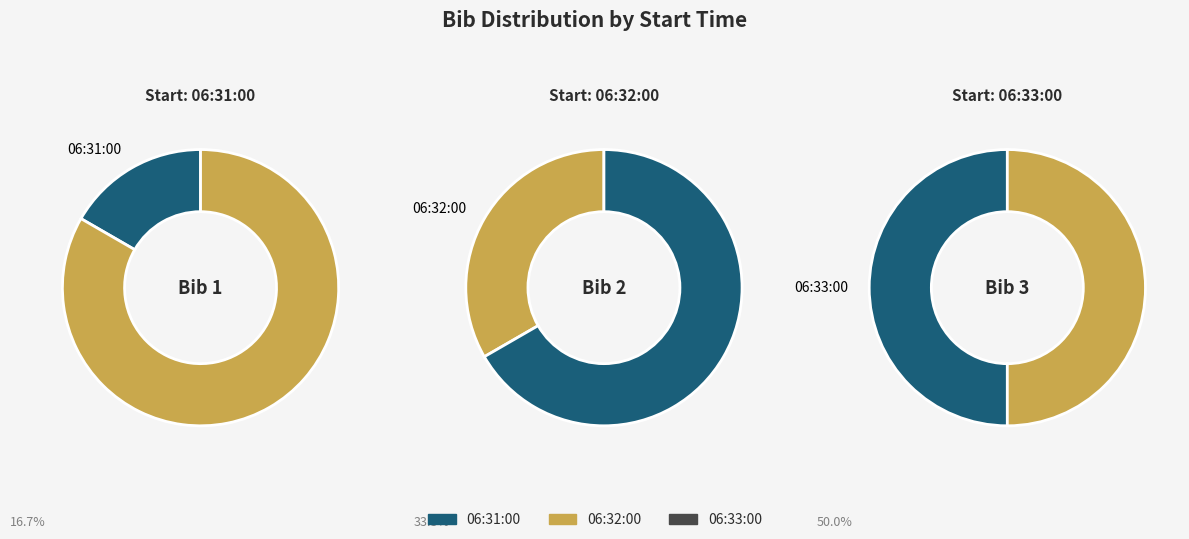

Rank the categories by value from lowest to highest.

06:31:00, 06:32:00, 06:33:00